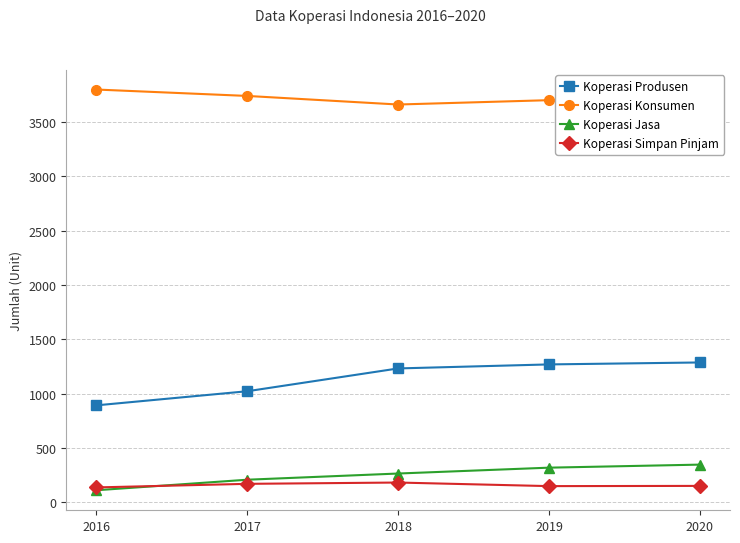

What is the value of the Koperasi Simpan Pinjam point at the 4th from the left?

147